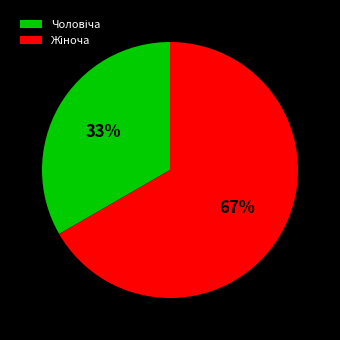

Is there any slice that represents more than half of the pie?

Yes